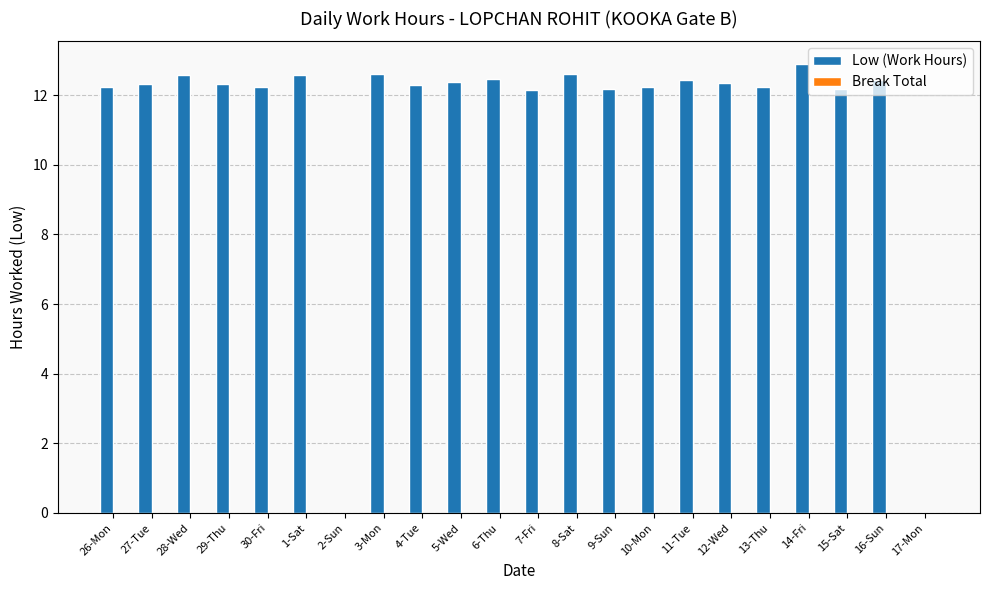

What is the sum of the values at 28-Wed and 4-Tue?

24.9